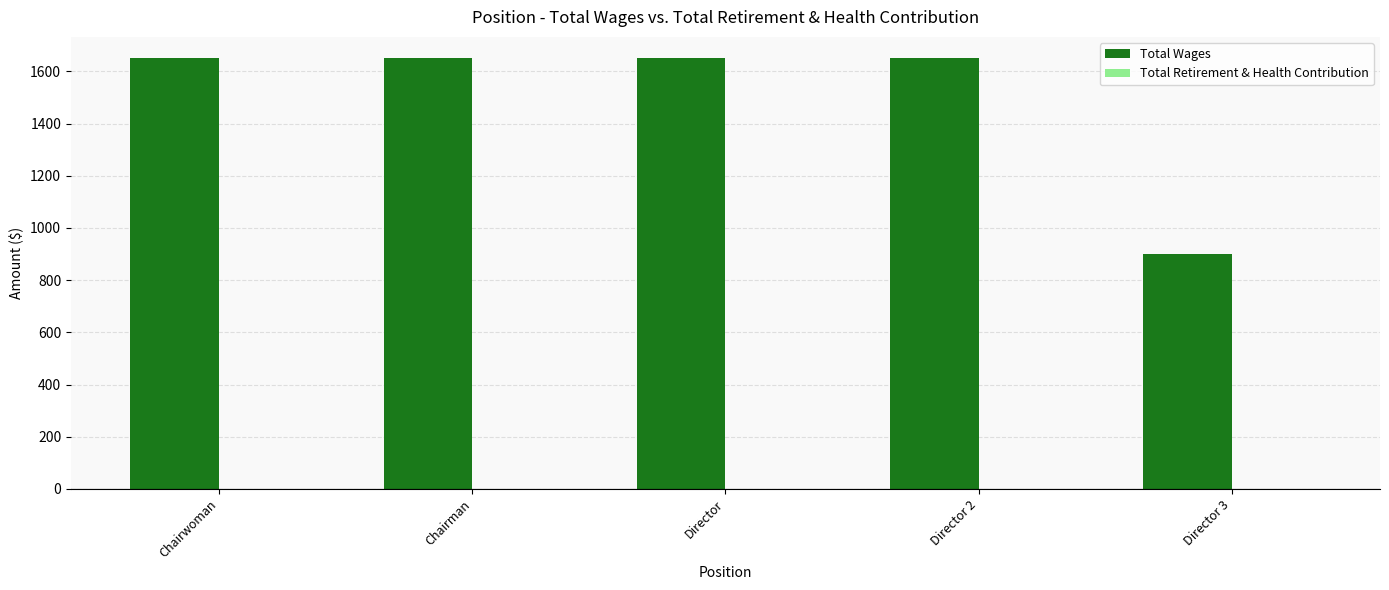

Is it true that the value at Director 3 is 900?

True